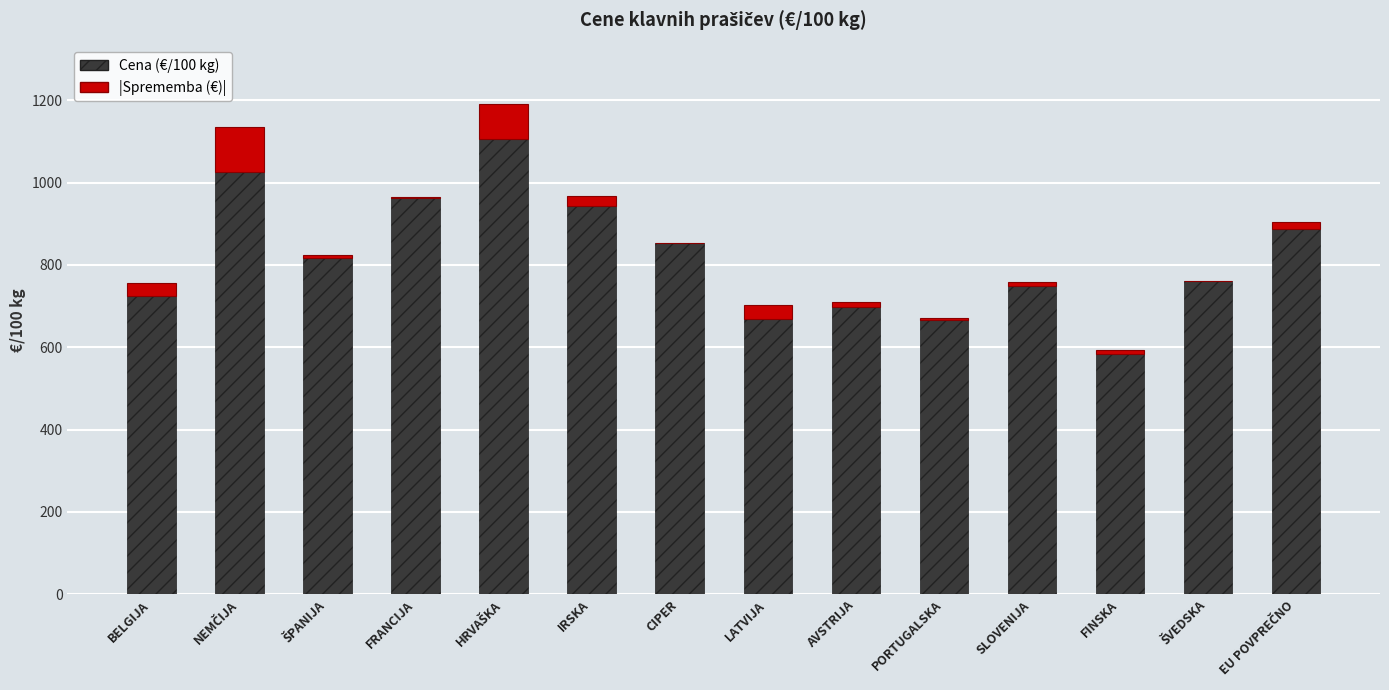

True or false: Cena (€/100 kg) has a value of 410.3 at PORTUGALSKA.

False